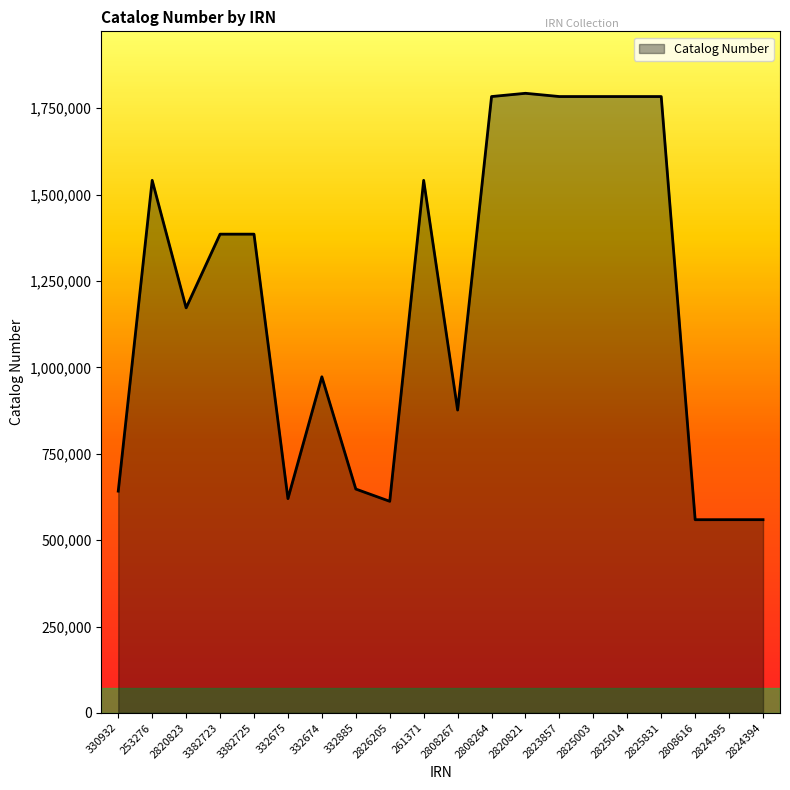

What is the maximum value shown in the chart?

1792991